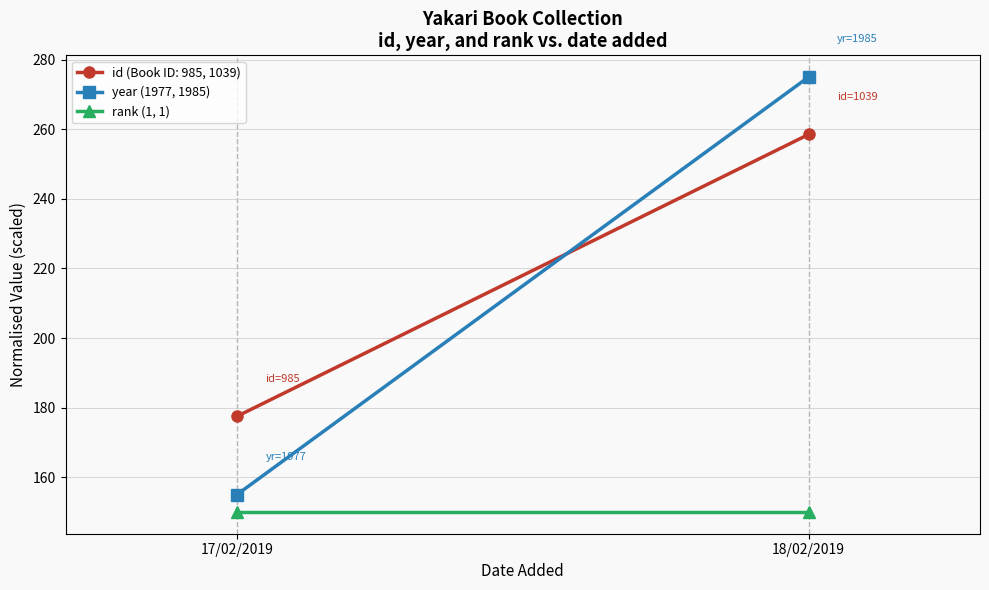

List the series in order of their peak value, lowest first.

rank (1, 1), year (1977, 1985)